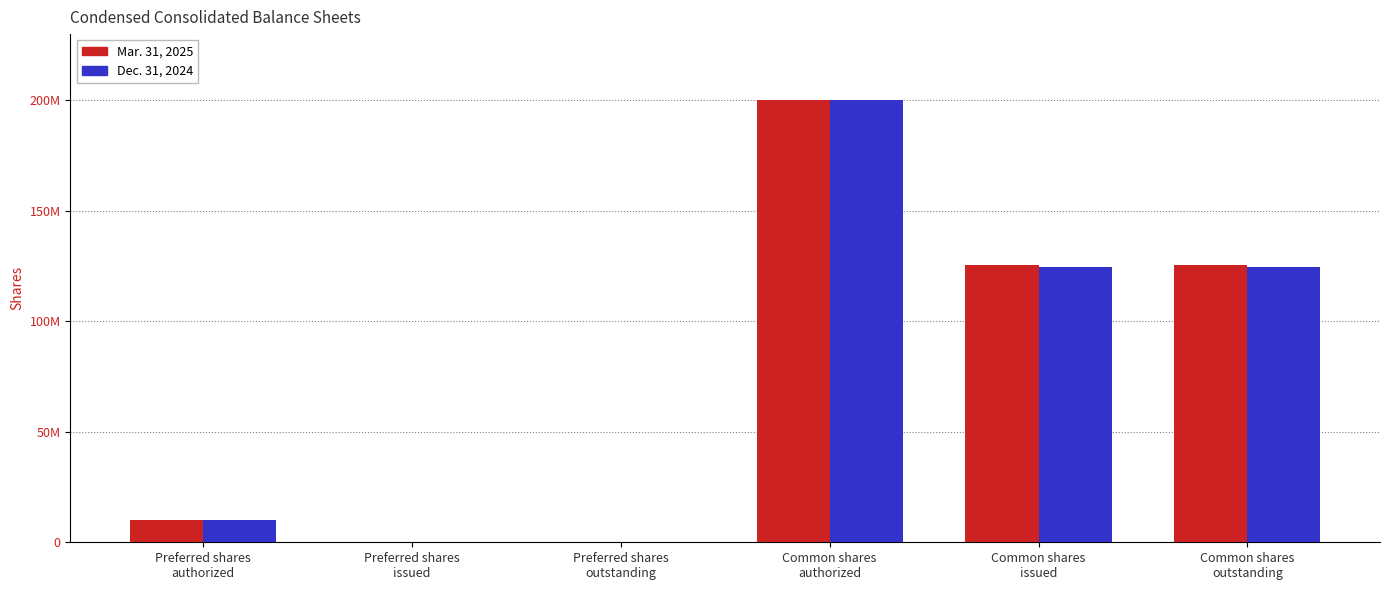

Which has a higher value, Common shares
authorized or Preferred shares
outstanding?

Common shares
authorized